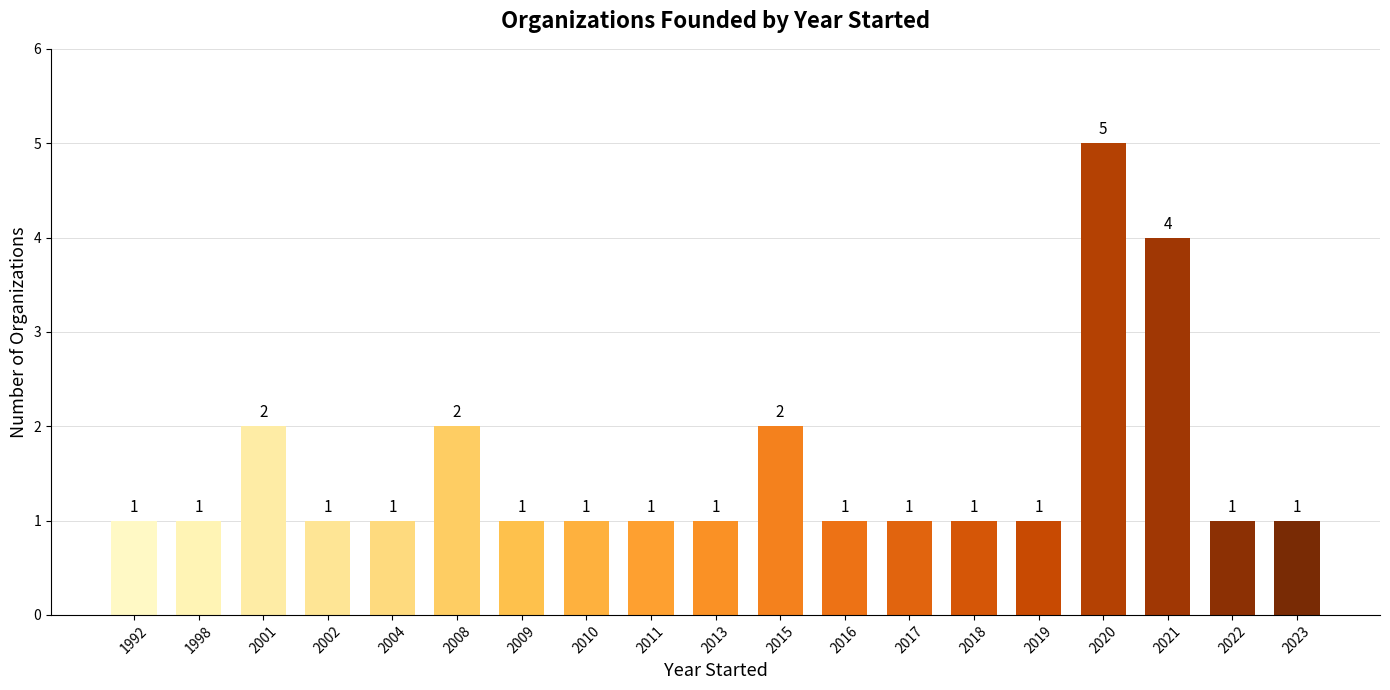

Reading left to right, what are all the values shown in this chart?

1992=1	1998=1	2001=2	2002=1	2004=1	2008=2	2009=1	2010=1	2011=1	2013=1	2015=2	2016=1	2017=1	2018=1	2019=1	2020=5	2021=4	2022=1	2023=1